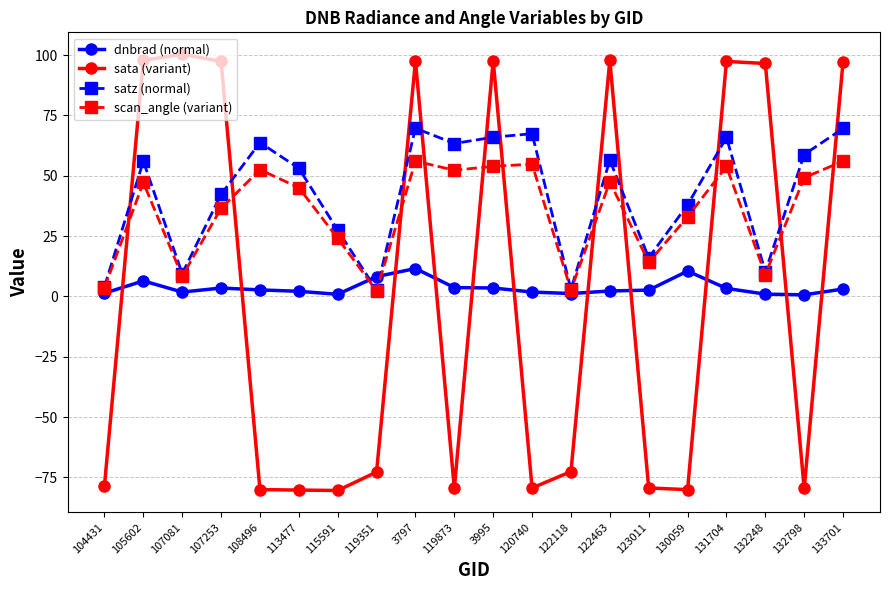

What is the label of the 14th point from the left?

122463